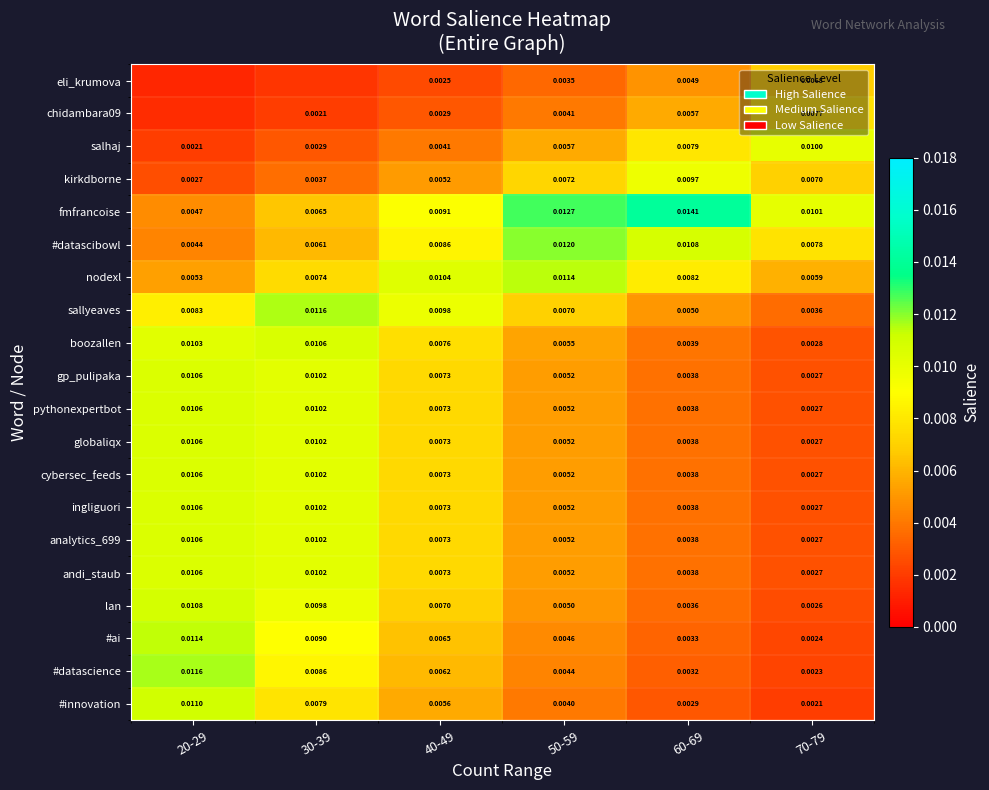

Rank the series by their maximum value, from lowest to highest.

eli_krumova, chidambara09, kirkdborne, salhaj, gp_pulipaka, pythonexpertbot, globaliqx, cybersec_feeds, ingliguori, analytics_699, andi_staub, boozallen, lan, #innovation, #ai, nodexl, sallyeaves, #datascience, #datascibowl, fmfrancoise